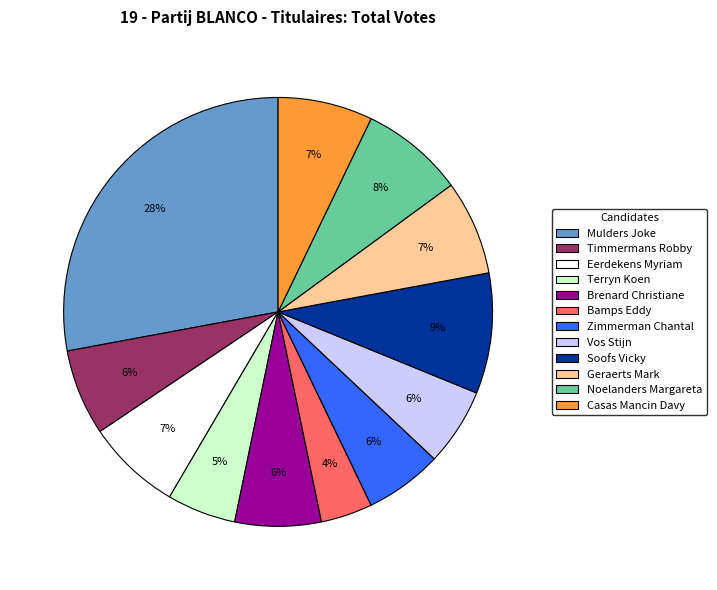

Combined, do Soofs Vicky and Terryn Koen account for over 50%?

No